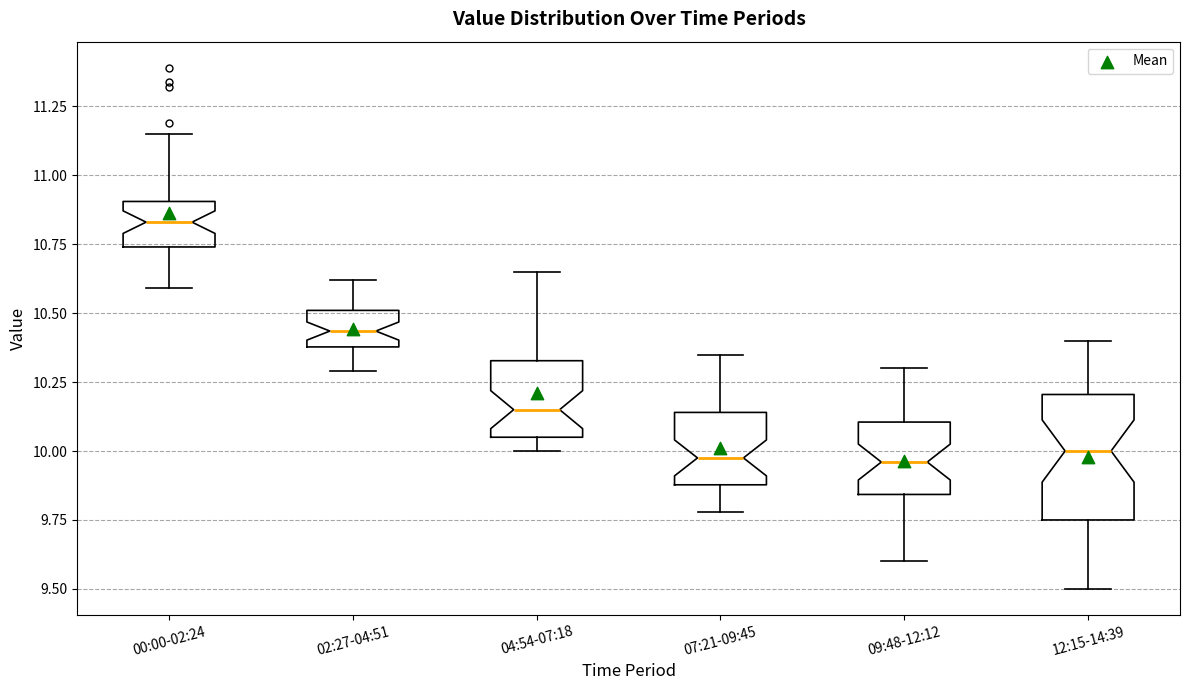

Which box's median line is the highest?

00:00-02:24